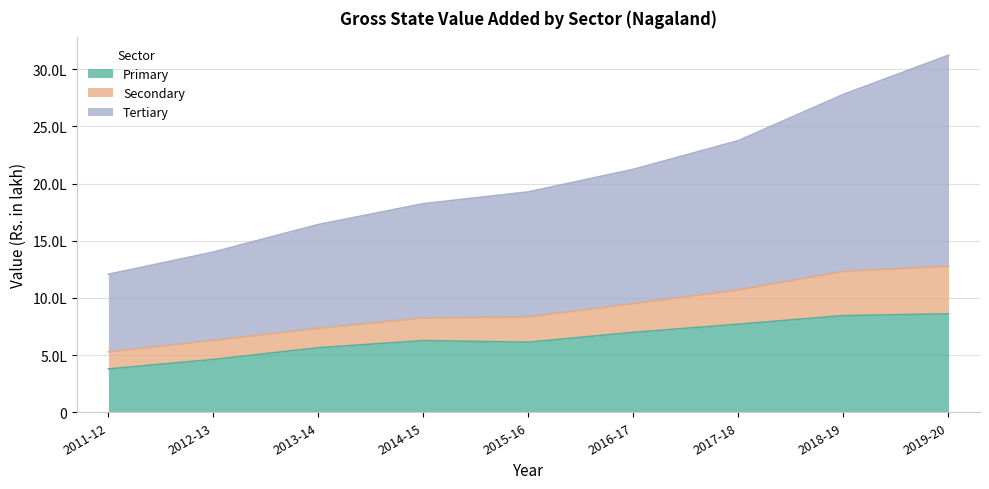

True or false: Secondary and Primary cross at least once.

False